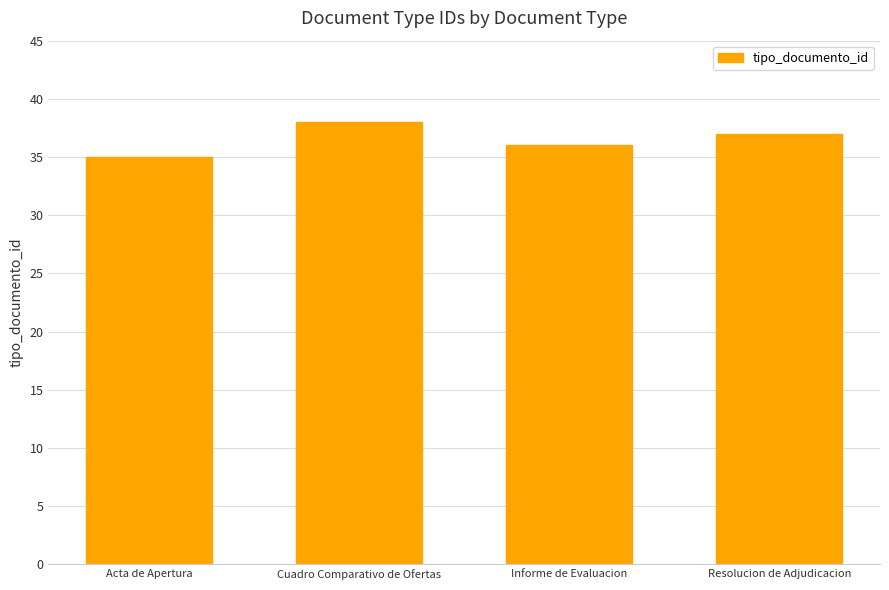

Reading left to right, list all the values displayed in this chart.

35	38	36	37